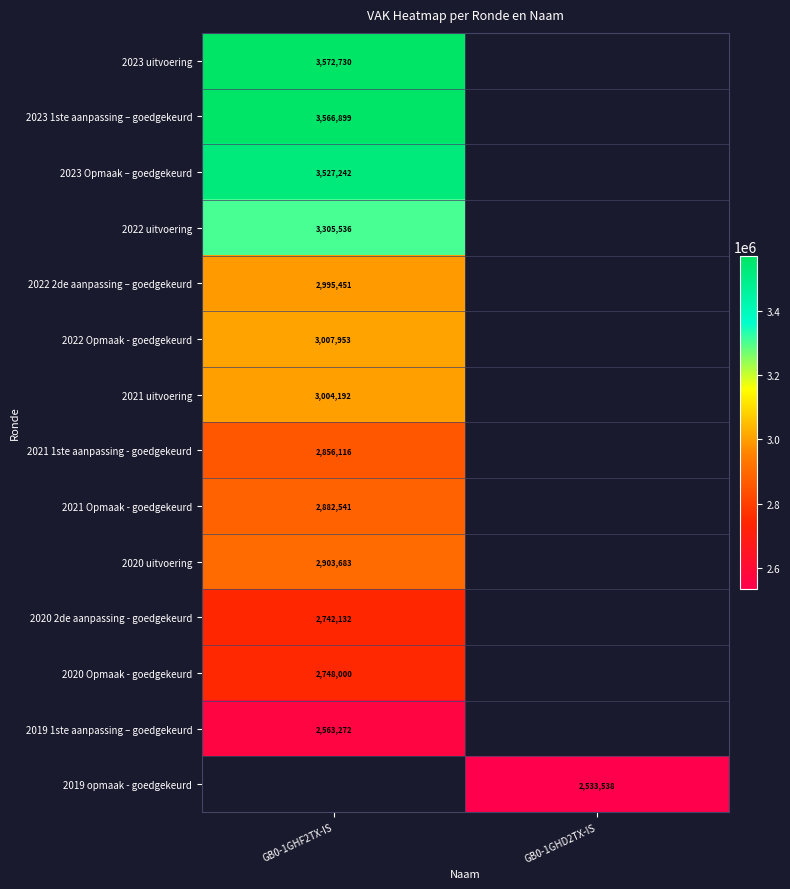

Is it true that 2019 opmaak - goedgekeurd equals 1383780 at GB0-1GHD2TX-IS?

False